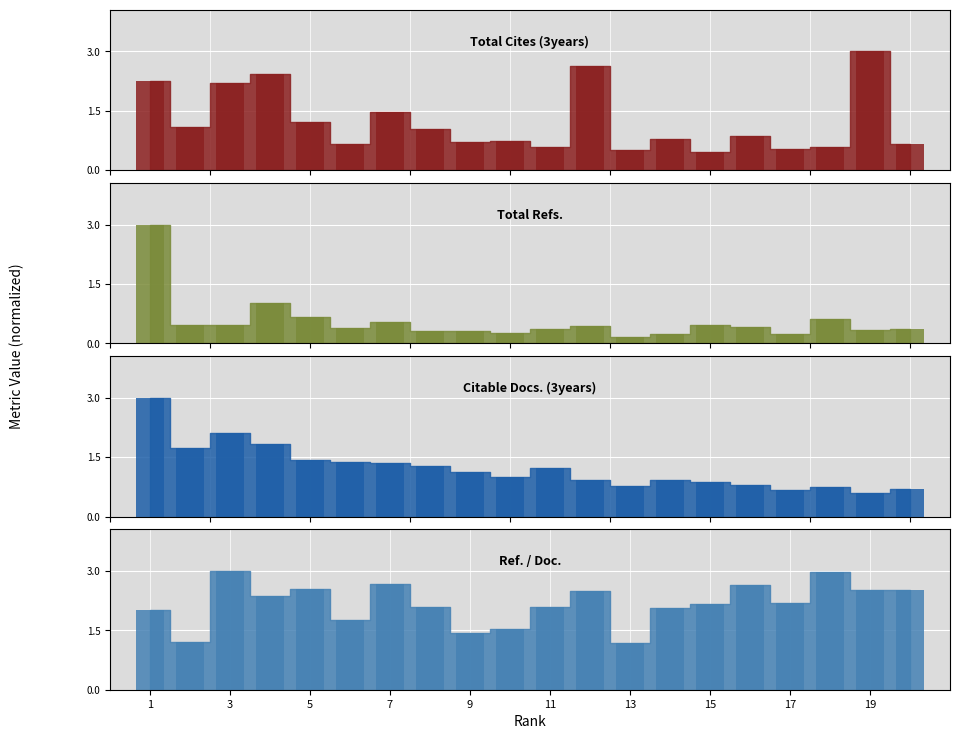

What is the minimum value for Ref. / Doc.?

1.2